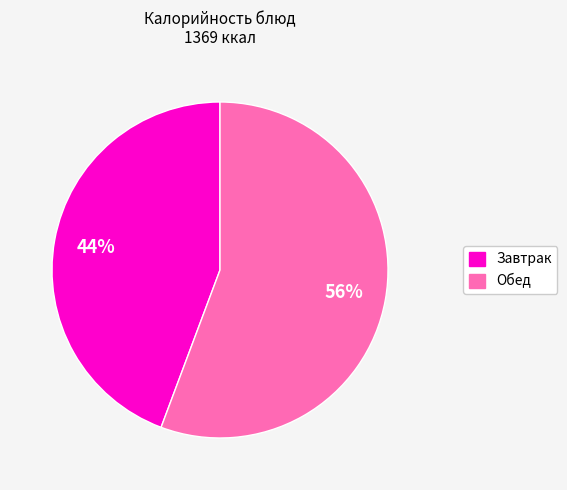

Is there any slice that represents more than half of the pie?

Yes